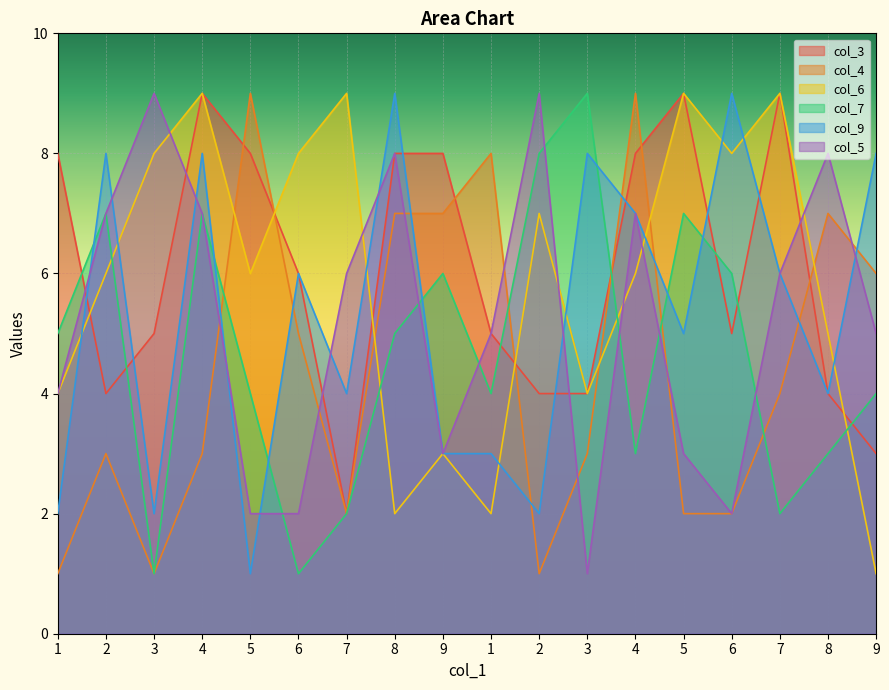

How many interior local valleys does the col_3 series have?

3